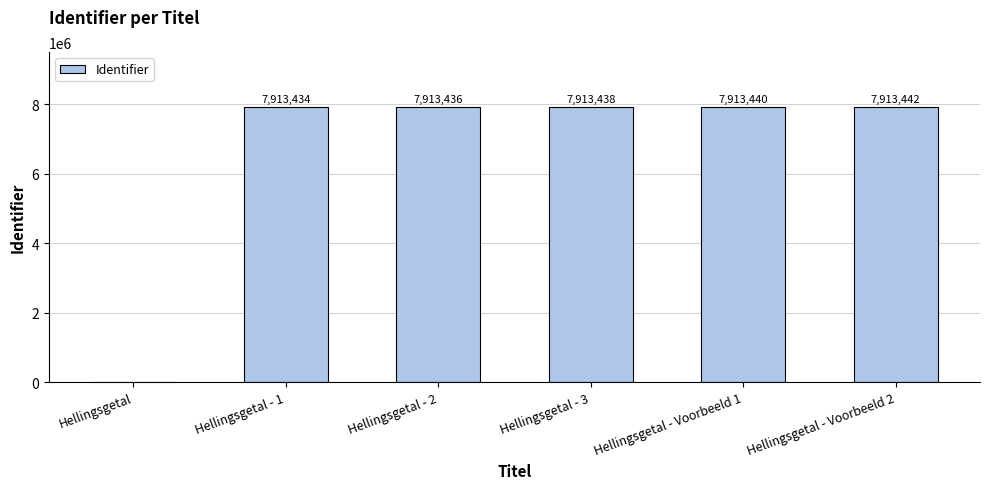

Are the bars horizontal?

No